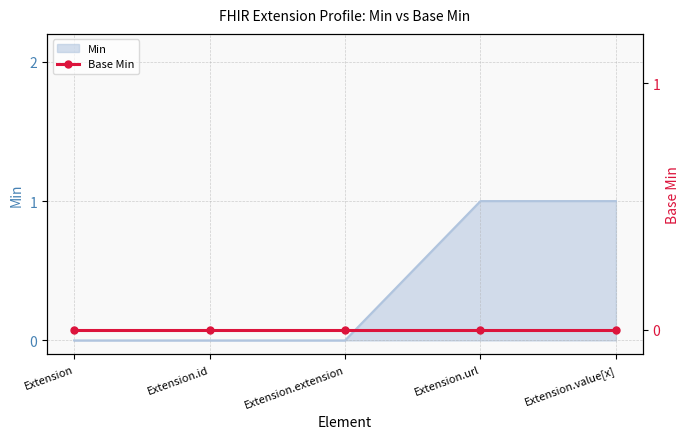

Reading left to right, what are all the values shown in this chart?

0	0	0	1	1